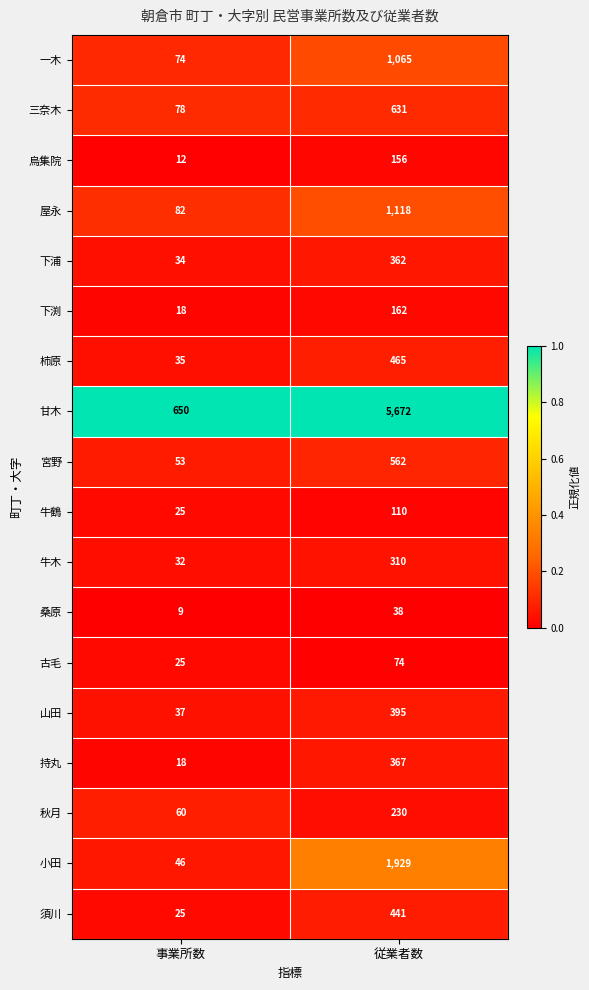

The value of 甘木 at 従業者数 is 3616. True or false?

False